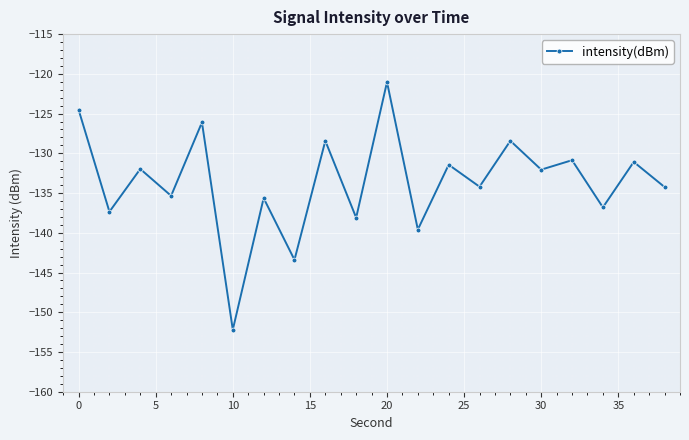

How many points are higher than both their immediate neighbors (excluding endpoints)?

9